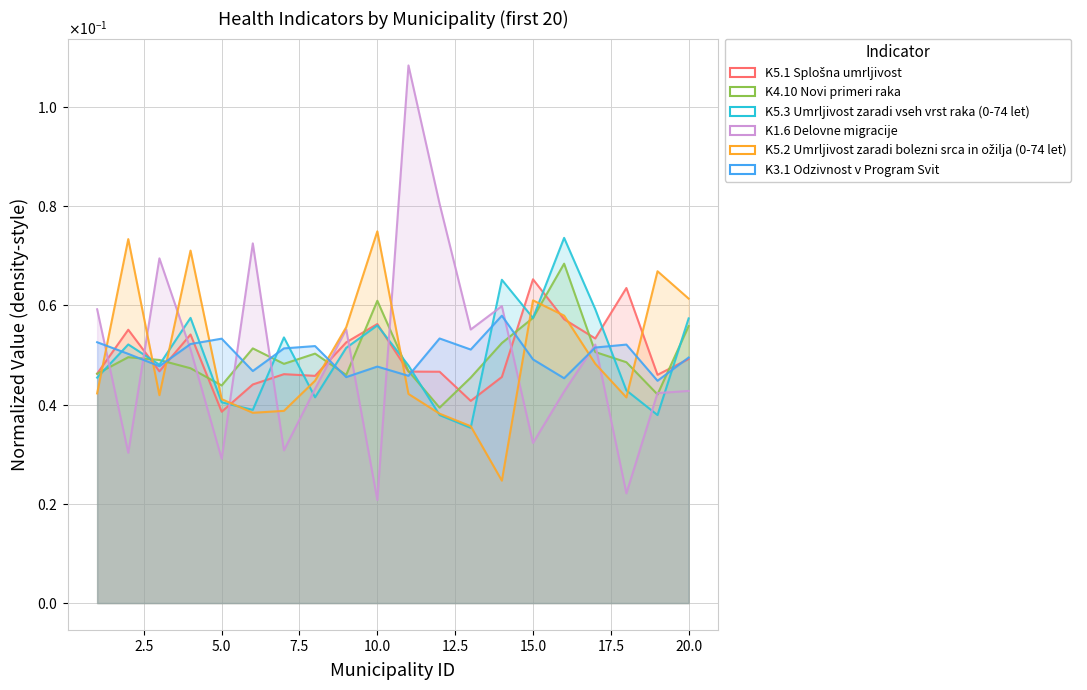

Reading left to right, what are all the values shown in this chart?

K5.1 Splošna umrljivost: 0.0	0.1	0.0	0.1	0.0	0.0	0.0	0.0	0.1	0.1	0.0	0.0	0.0	0.0	0.1	0.1	0.1	0.1	0.0	0.0
K4.10 Novi primeri raka: 0.0	0.0	0.0	0.0	0.0	0.1	0.0	0.1	0.0	0.1	0.0	0.0	0.0	0.1	0.1	0.1	0.1	0.0	0.0	0.1
K5.3 Umrljivost zaradi vseh vrst raka (0-74 let): 0.0	0.1	0.0	0.1	0.0	0.0	0.1	0.0	0.1	0.1	0.0	0.0	0.0	0.1	0.1	0.1	0.1	0.0	0.0	0.1
K1.6 Delovne migracije: 0.1	0.0	0.1	0.1	0.0	0.1	0.0	0.0	0.1	0.0	0.1	0.1	0.1	0.1	0.0	0.0	0.1	0.0	0.0	0.0
K5.2 Umrljivost zaradi bolezni srca in ožilja (0-74 let): 0.0	0.1	0.0	0.1	0.0	0.0	0.0	0.0	0.1	0.1	0.0	0.0	0.0	0.0	0.1	0.1	0.0	0.0	0.1	0.1
K3.1 Odzivnost v Program Svit: 0.1	0.1	0.0	0.1	0.1	0.0	0.1	0.1	0.0	0.0	0.0	0.1	0.1	0.1	0.0	0.0	0.1	0.1	0.0	0.0